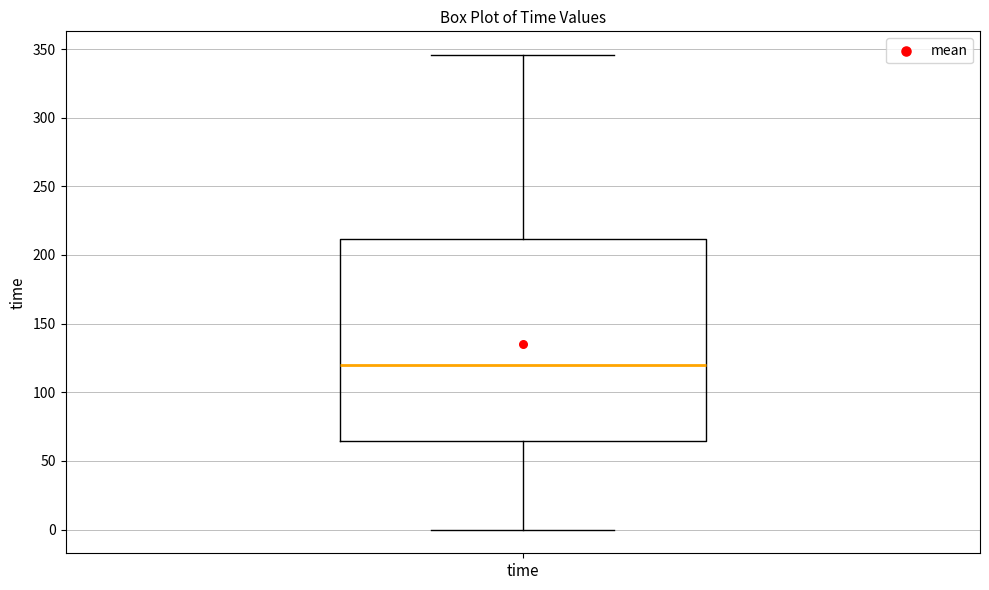

Where is the lower edge of the box for time on the y-axis? The values are not printed on the chart, so give them approximately, as read against the axis.

65